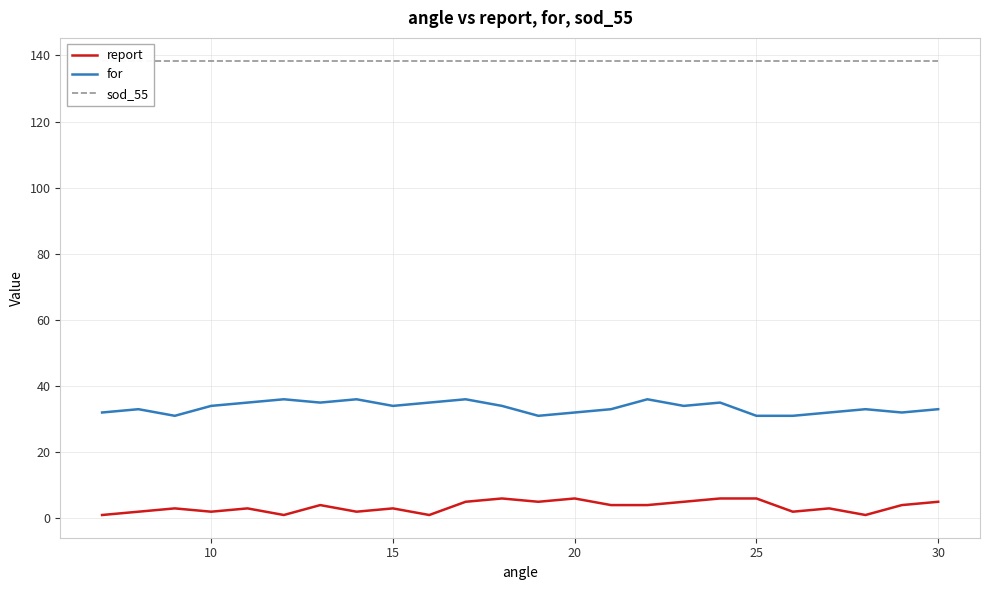

The value of for at 20 is 32. True or false?

True